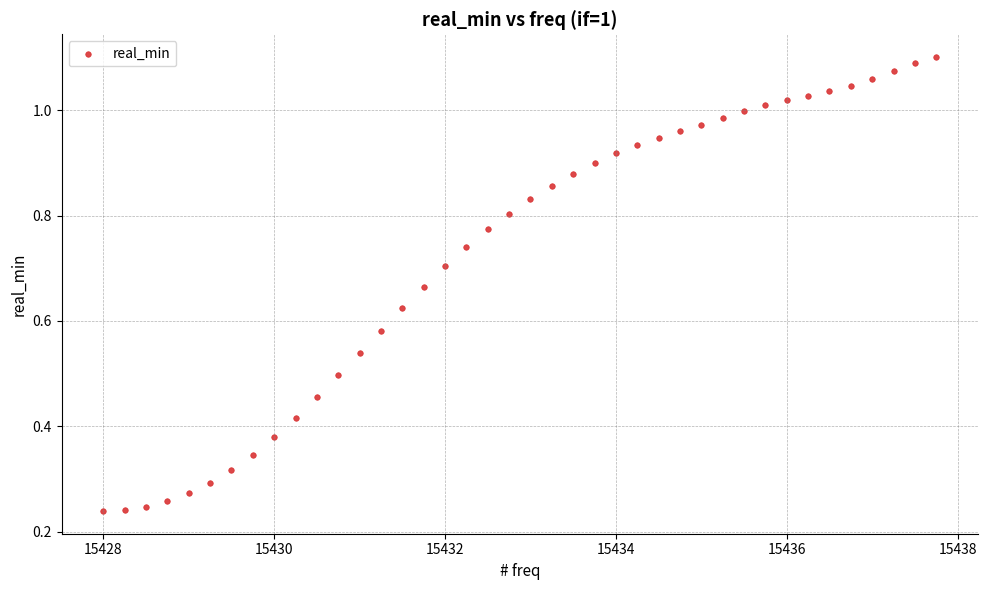

What is the range of X values (max minus min)?

9.8